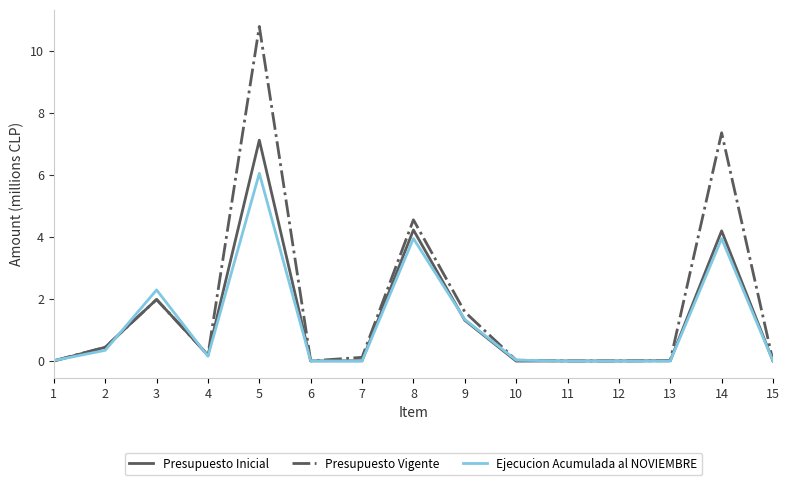

What is the difference between the highest and lowest values at 8?

0.6